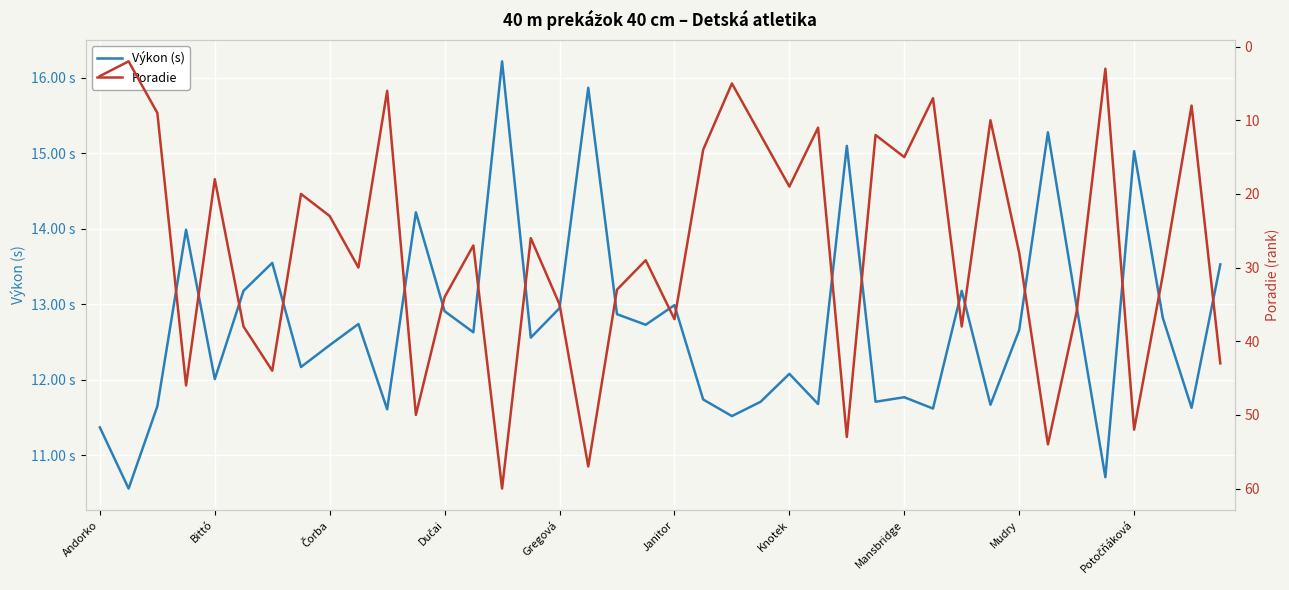

What is the sum of all Poradie values?

1079.0